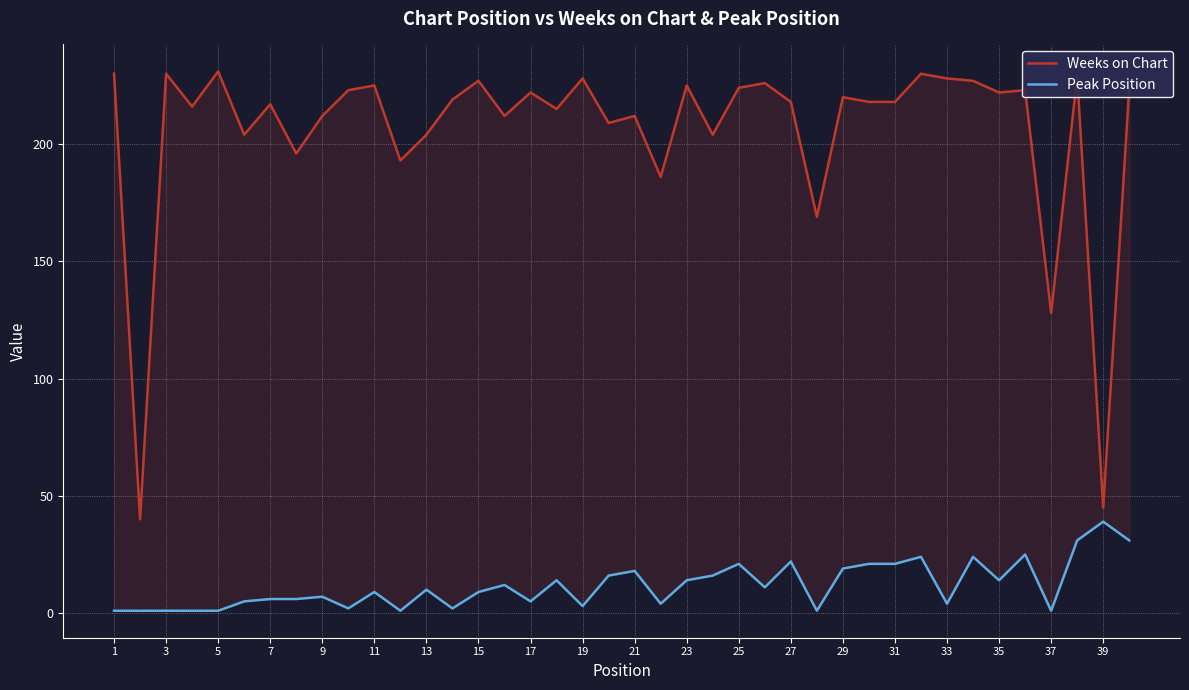

How many lines are shown in the chart?

2